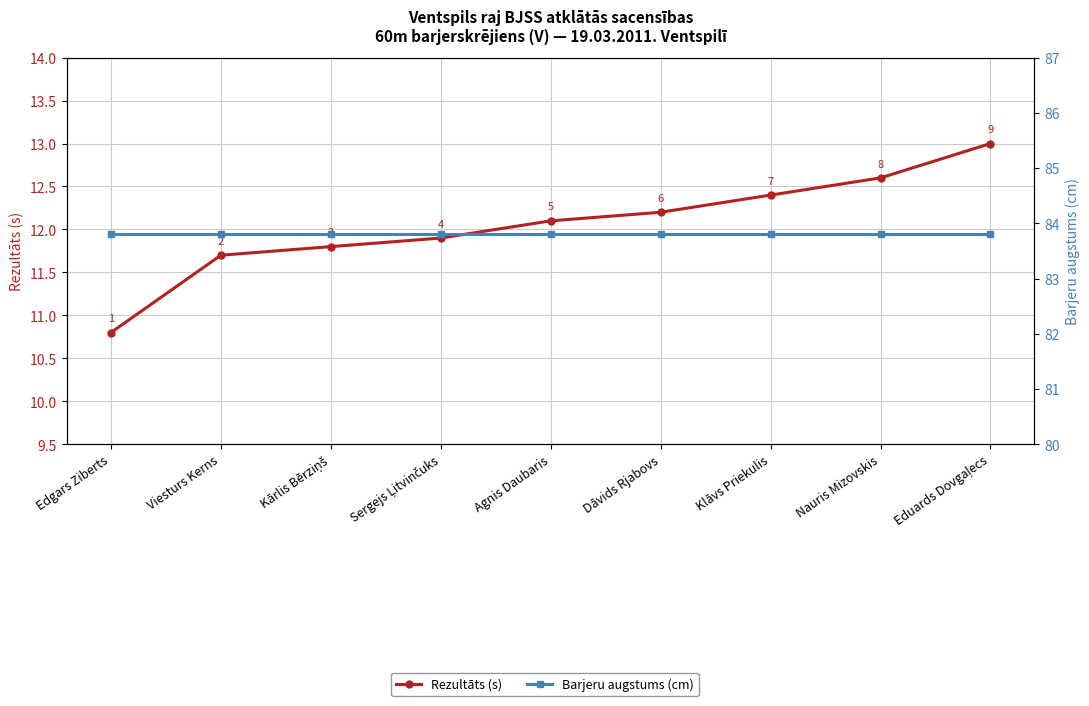

What are all the series names shown in the legend?

Rezultāts (s), Barjeru augstums (cm)